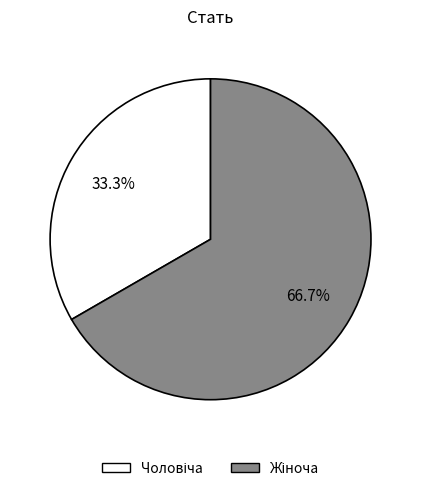

Is there a majority slice in this chart?

Yes